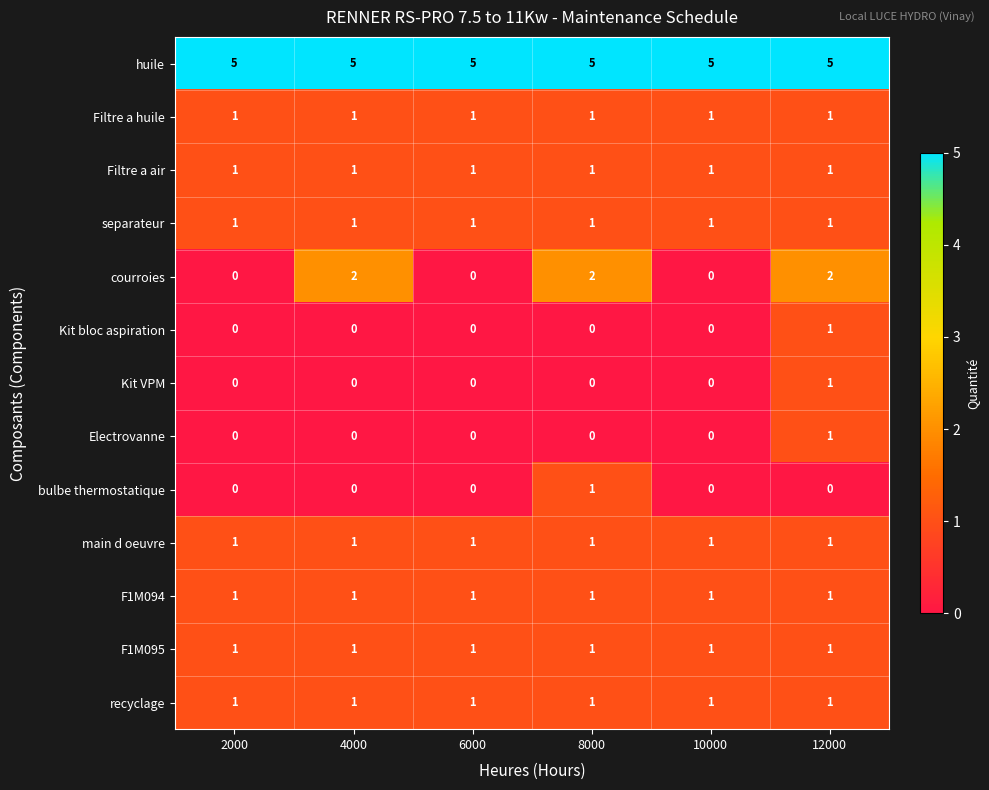

At how many categories does at least one series exceed 4?

6